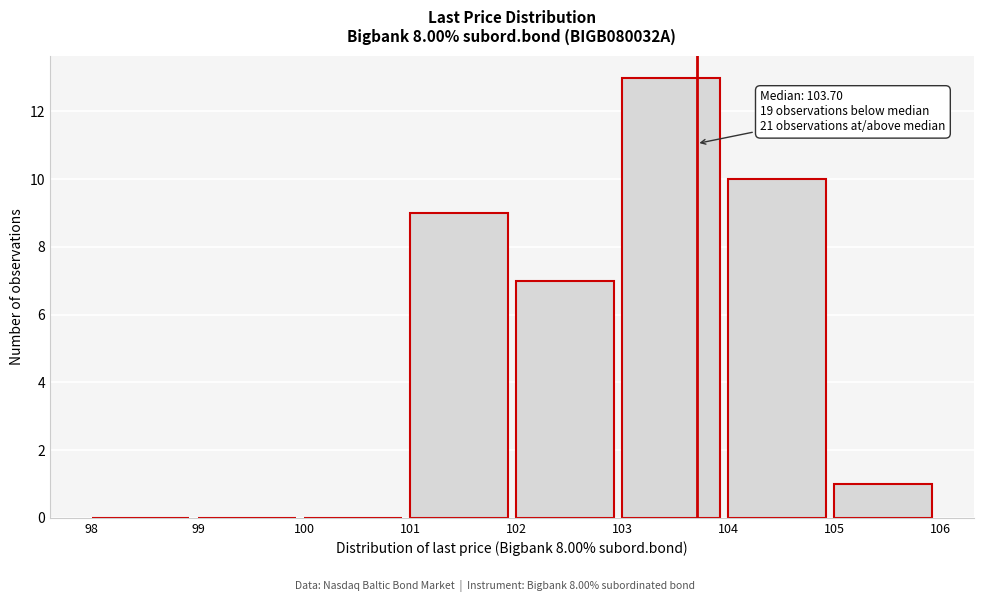

Over which range of the x-axis is the bar tallest?

103 to 104